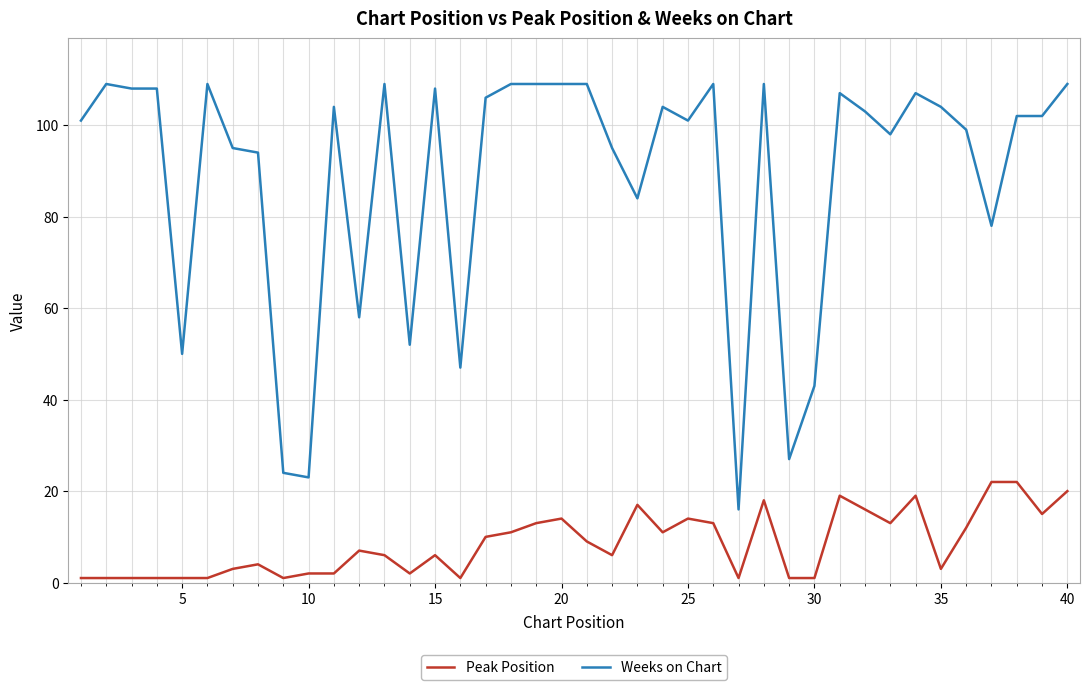

Which series has the widest spread of values?

Weeks on Chart